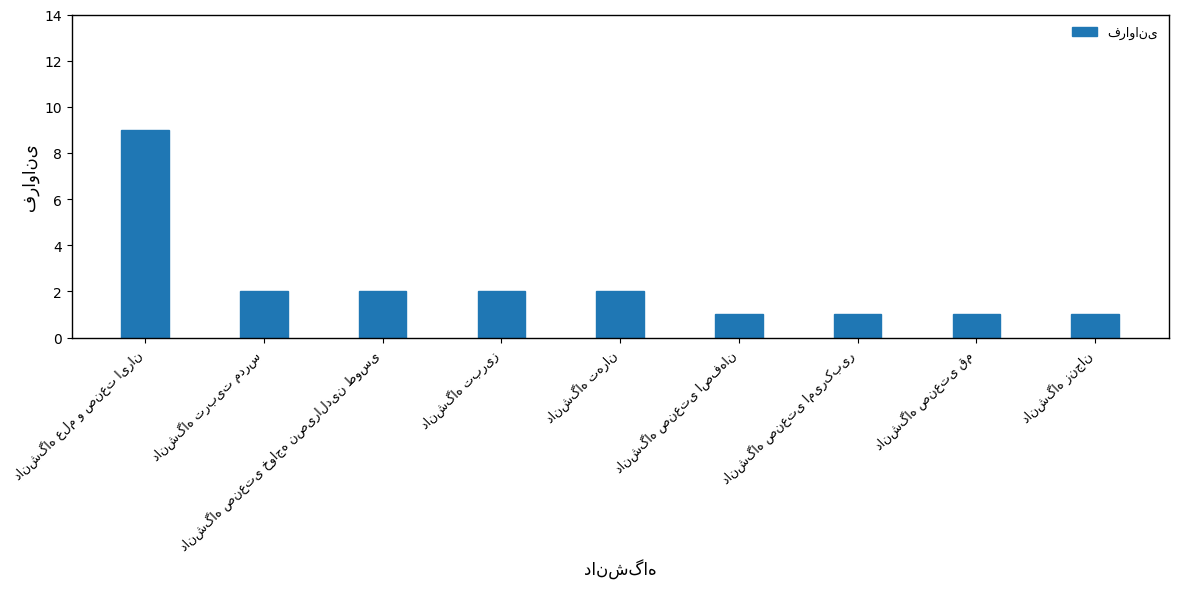

How many bars are there in total?

9